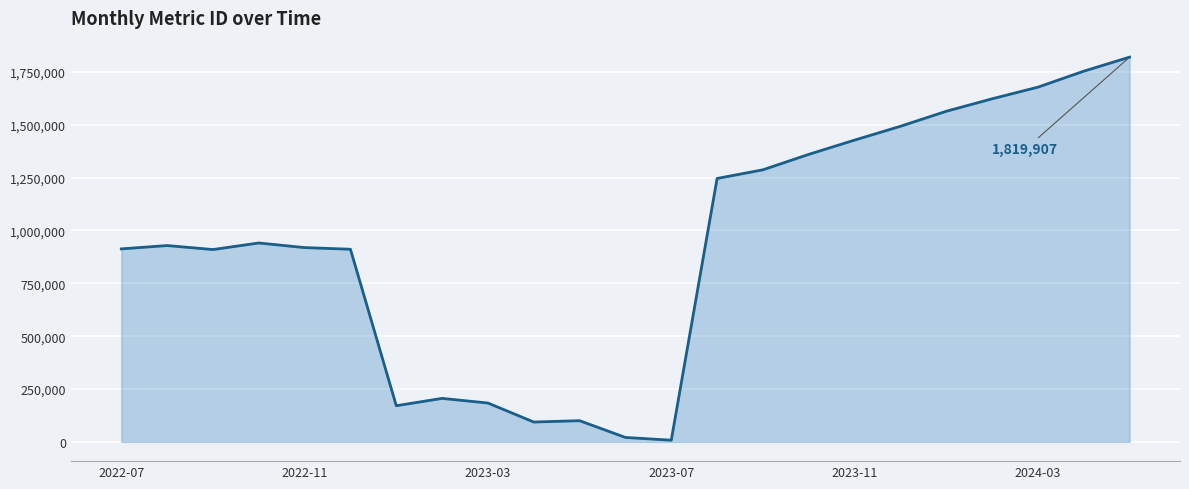

What is the difference between the maximum and minimum values?

1811861